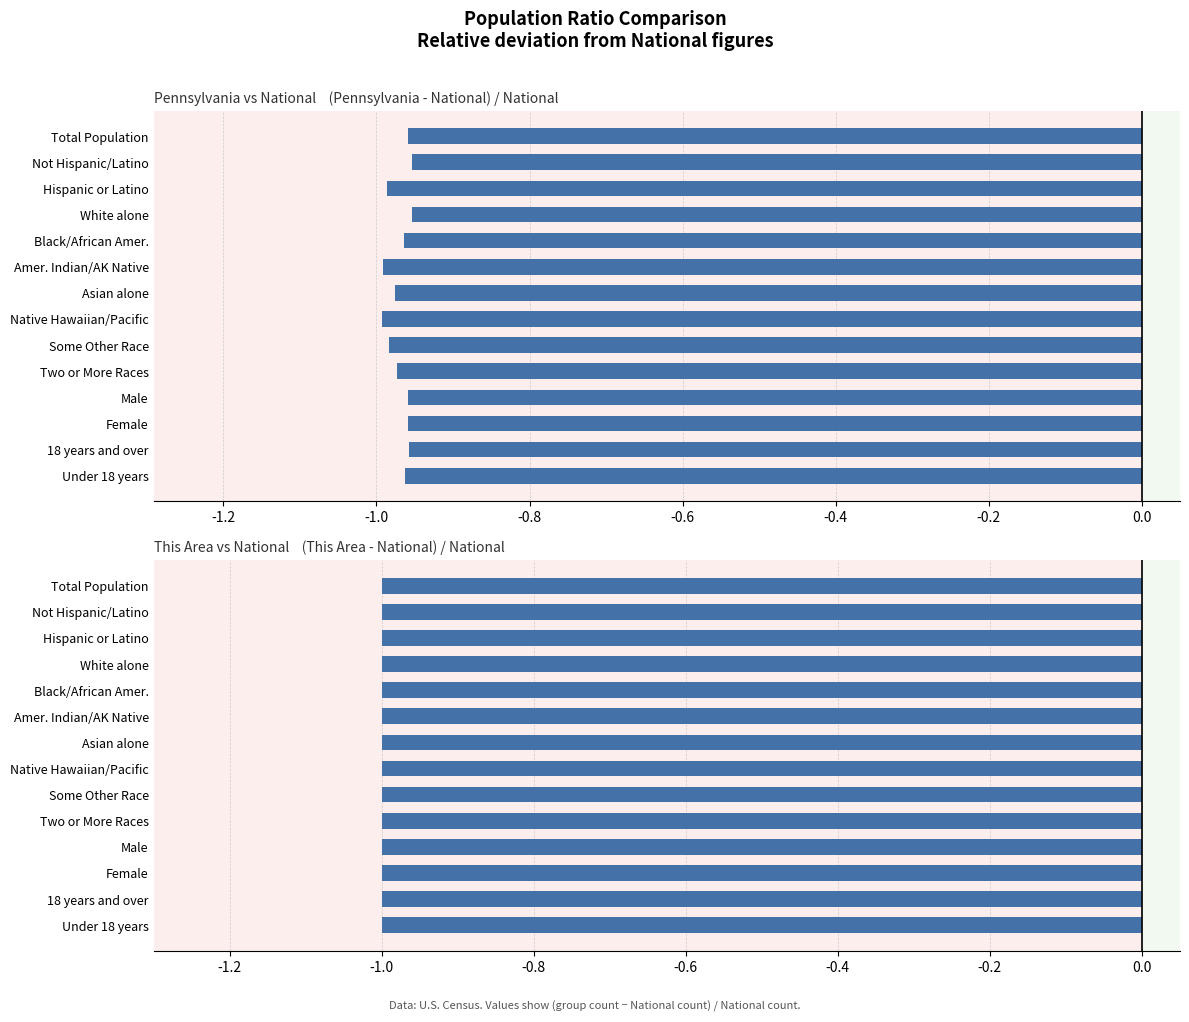

Are the bars horizontal?

Yes